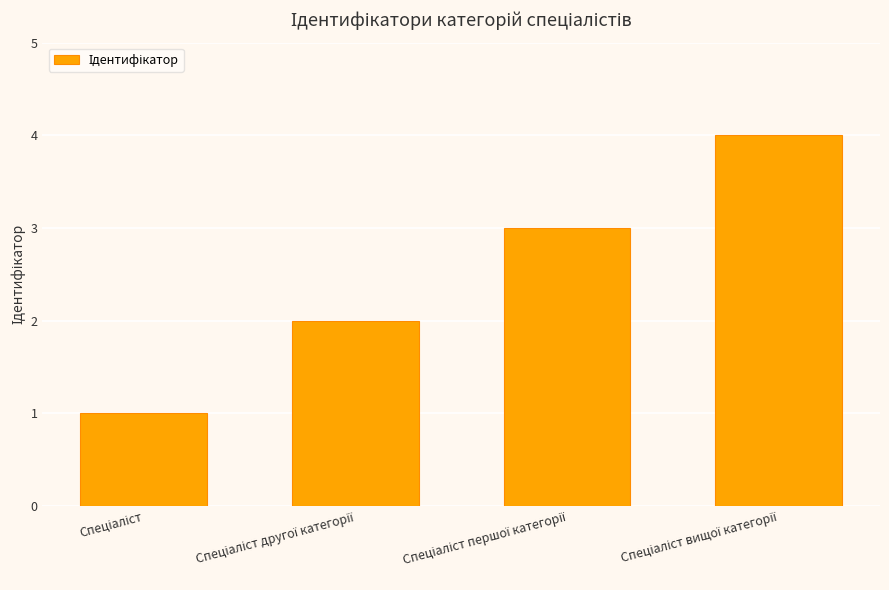

How many values are below 3?

2